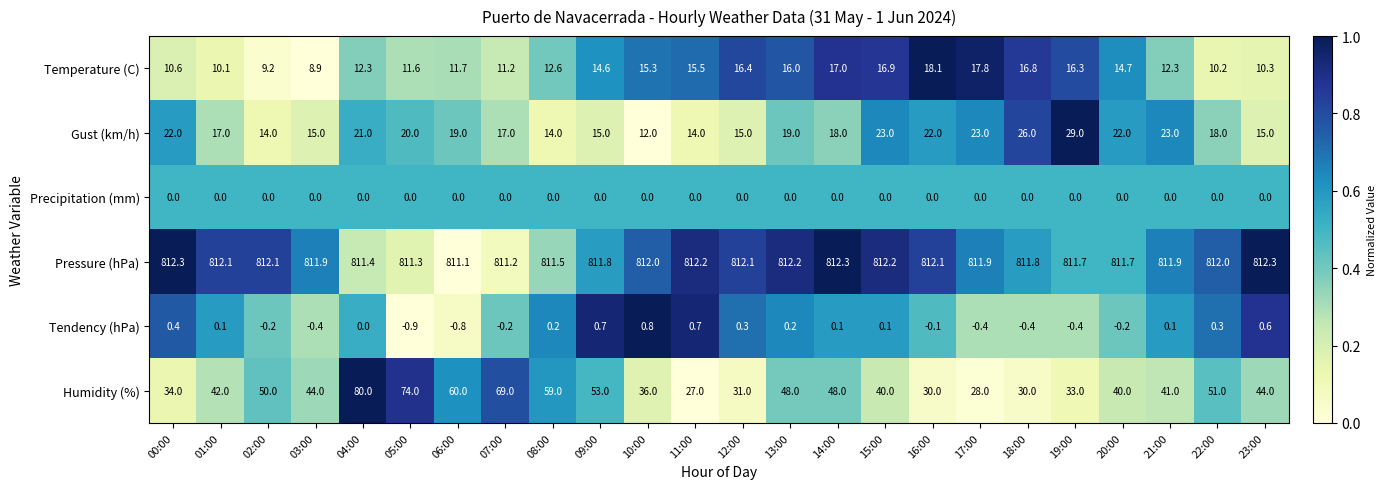

Is the value of Temperature (C) at 16:00 greater than the value of Tendency (hPa) at 00:00?

Yes